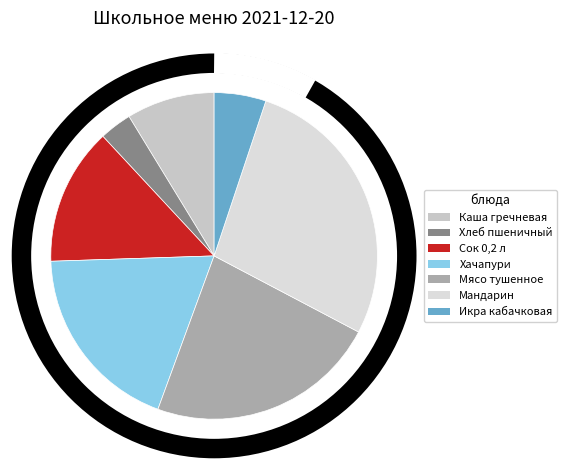

Count the number of slices in the pie.

7